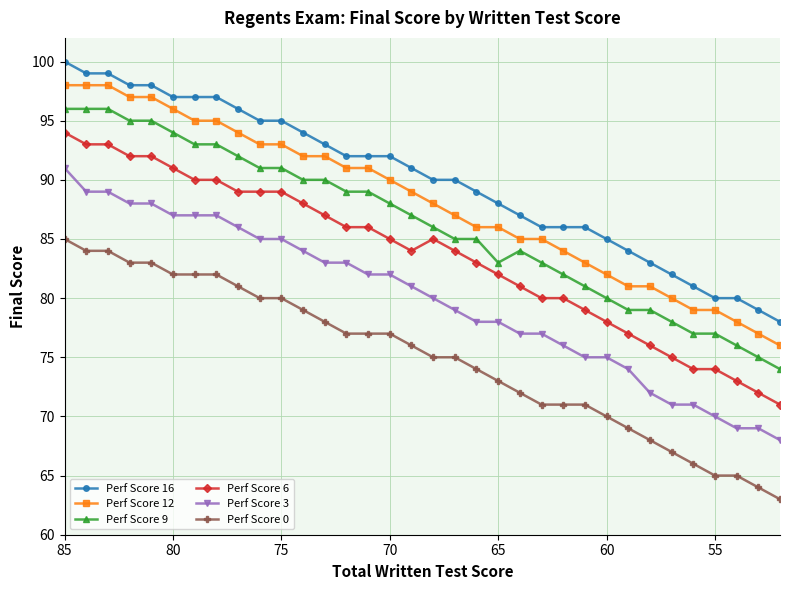

Is this an area chart (filled region under the line)?

No